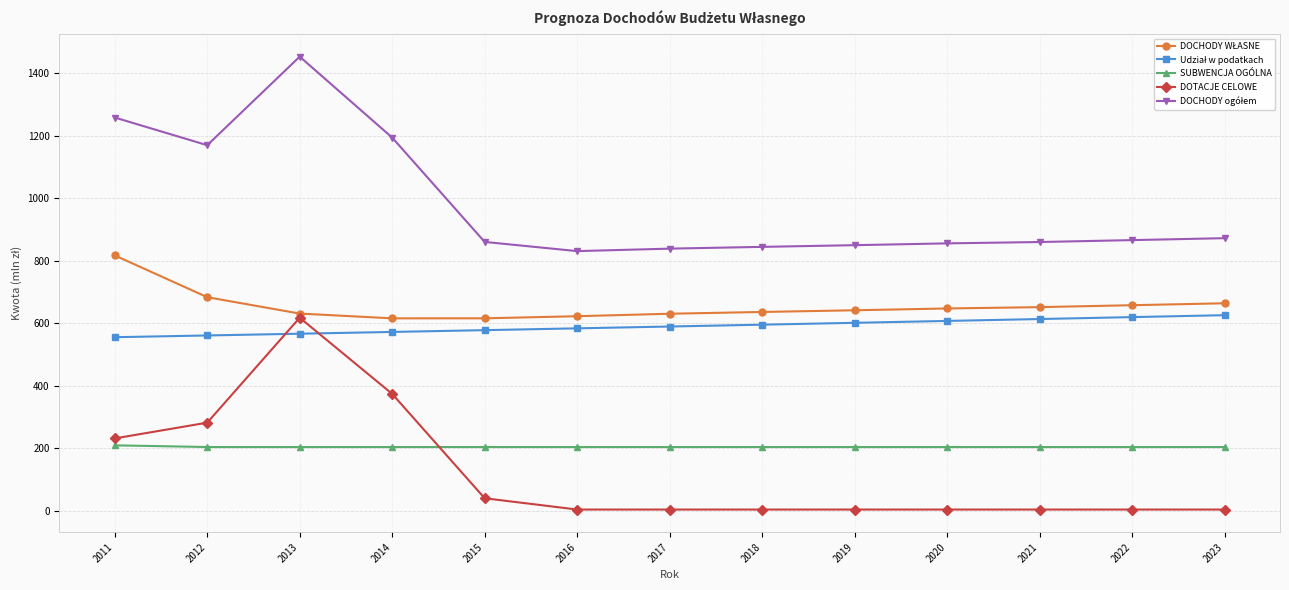

What is the maximum value shown in the chart?

1453.1